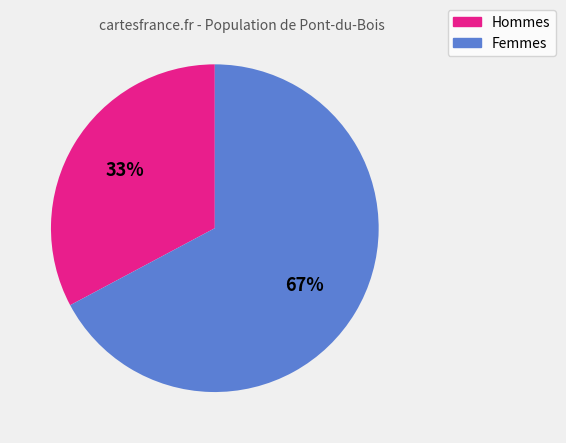

To the nearest percent, what is the difference between the largest and smallest slice percentages?

34%